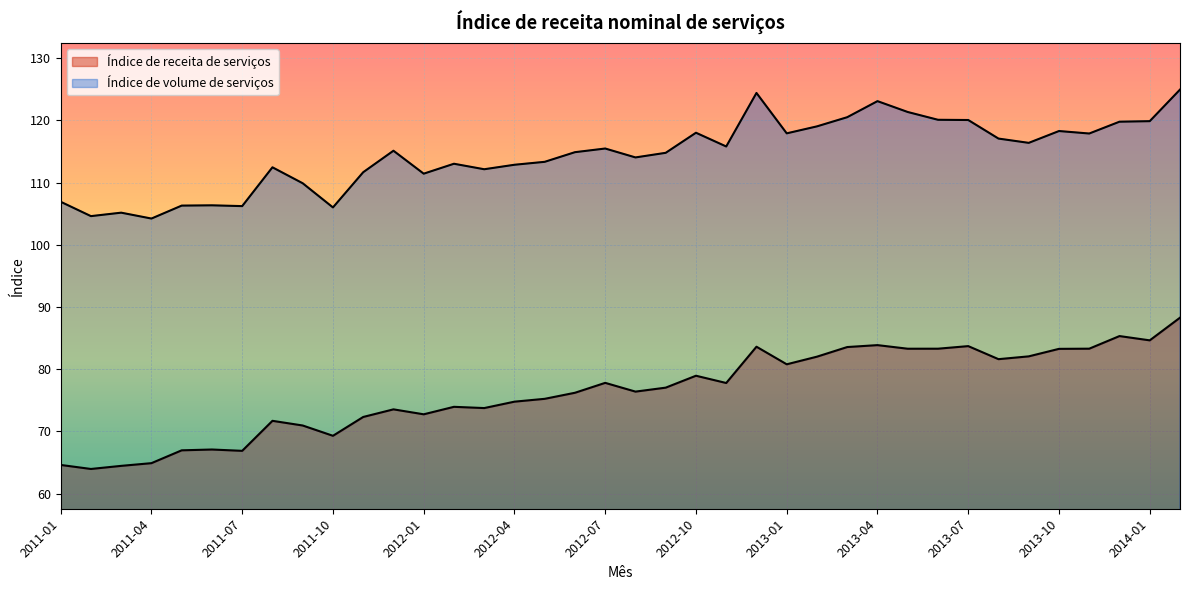

Rank the categories by Índice de receita de serviços value from lowest to highest.

2011-02, 2011-03, 2011-01, 2011-04, 2011-07, 2011-05, 2011-06, 2011-10, 2011-09, 2011-08, 2011-11, 2012-01, 2011-12, 2012-03, 2012-02, 2012-04, 2012-05, 2012-06, 2012-08, 2012-09, 2012-11, 2012-07, 2012-10, 2013-01, 2013-08, 2013-02, 2013-09, 2013-10, 2013-05, 2013-06, 2013-11, 2013-03, 2012-12, 2013-07, 2013-04, 2014-01, 2013-12, 2014-02